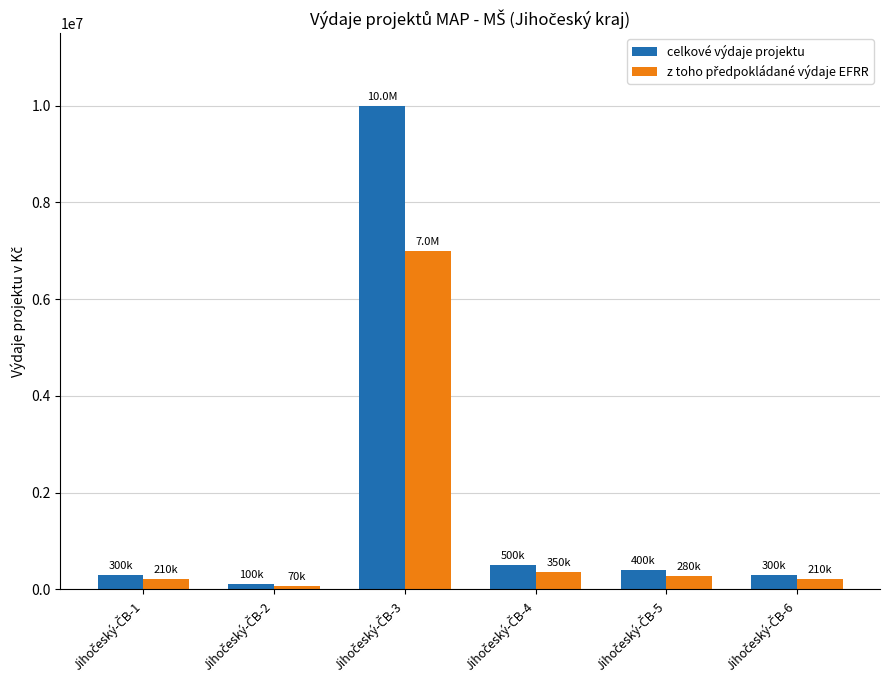

Which series has the widest spread of values?

celkové výdaje projektu